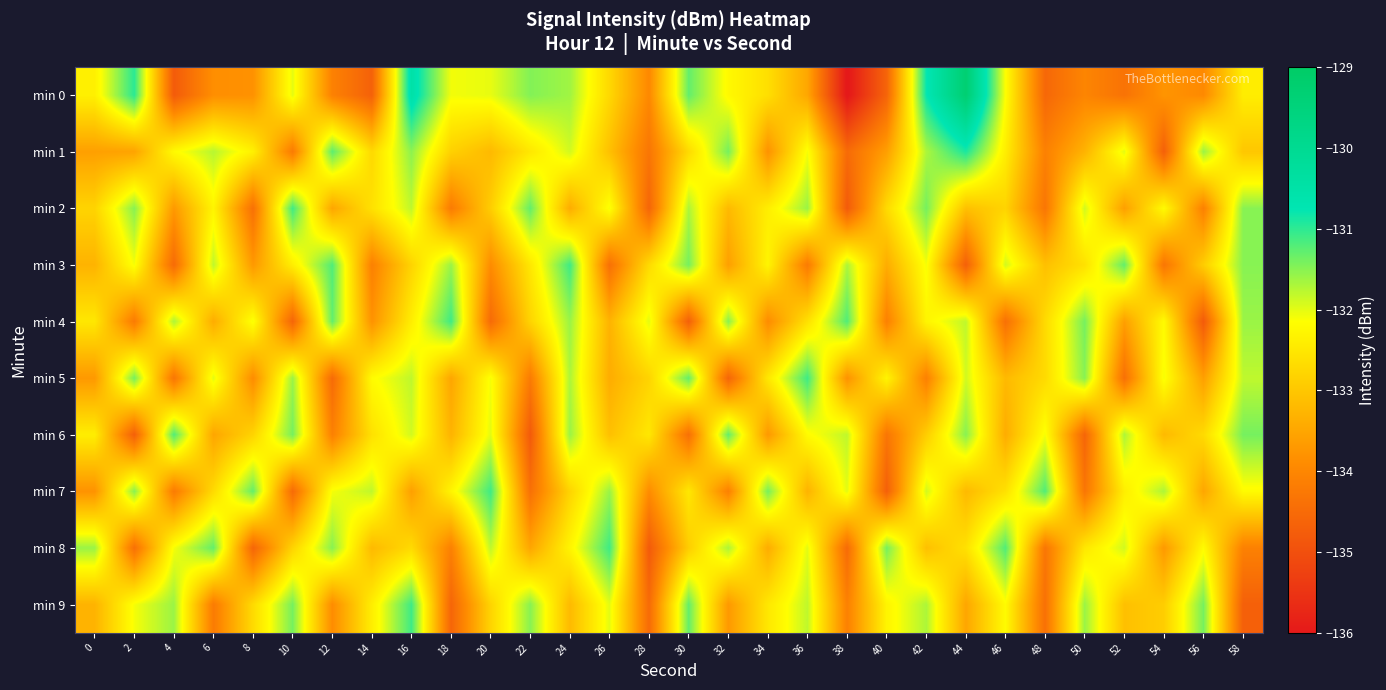

Reading left to right, list all the values displayed in this chart.

min 0: 0=-132.4	2=-131.0	4=-134.8	6=-133.9	8=-133.8	10=-132.0	12=-134.1	14=-134.7	16=-130.5	18=-132.1	20=-132.0	22=-131.5	24=-131.6	26=-132.7	28=-134.0	30=-131.3	32=-132.2	34=-132.6	36=-133.5	38=-136.1	40=-134.6	42=-130.8	44=-129.3	46=-132.1	48=-134.6	50=-134.0	52=-134.4	54=-133.8	56=-133.9	58=-132.4
min 1: 0=-133.6	2=-133.5	4=-132.2	6=-131.8	8=-132.4	10=-134.2	12=-131.3	14=-132.7	16=-131.5	18=-132.8	20=-133.2	22=-132.5	24=-131.9	26=-133.1	28=-134.3	30=-132.7	32=-131.4	34=-133.8	36=-132.1	38=-134.5	40=-133.6	42=-131.7	44=-130.9	46=-132.4	48=-134.1	50=-133.3	52=-132.0	54=-134.7	56=-131.6	58=-133.0
min 2: 0=-132.8	2=-131.5	4=-133.7	6=-132.3	8=-134.4	10=-131.1	12=-133.5	14=-132.6	16=-131.8	18=-134.2	20=-132.9	22=-131.3	24=-133.4	26=-132.1	28=-134.6	30=-131.7	32=-133.2	34=-132.4	36=-131.6	38=-134.8	40=-132.7	42=-131.4	44=-133.1	46=-132.8	48=-134.3	50=-131.9	52=-133.6	54=-132.2	56=-134.1	58=-131.5
min 3: 0=-133.3	2=-132.1	4=-134.5	6=-131.8	8=-133.7	10=-132.4	12=-131.2	14=-134.1	16=-132.8	18=-131.6	20=-133.9	22=-132.5	24=-131.1	26=-134.4	28=-132.7	30=-131.4	32=-133.6	34=-132.3	36=-134.2	38=-131.7	40=-133.4	42=-132.1	44=-134.7	46=-131.9	48=-133.1	50=-132.6	52=-131.3	54=-134.3	56=-132.9	58=-131.5
min 4: 0=-132.5	2=-134.2	4=-131.7	6=-133.4	8=-132.1	10=-134.6	12=-131.3	14=-133.8	16=-132.4	18=-131.1	20=-134.5	22=-132.8	24=-131.6	26=-133.3	28=-132.0	30=-134.7	32=-131.5	34=-133.9	36=-132.6	38=-131.2	40=-134.1	42=-132.3	44=-131.8	46=-134.4	48=-132.7	50=-131.4	52=-133.6	54=-132.2	56=-134.8	58=-131.6
min 5: 0=-133.7	2=-131.4	4=-134.3	6=-132.0	8=-133.9	10=-131.6	12=-134.5	14=-132.2	16=-131.8	18=-133.5	20=-132.1	22=-134.2	24=-131.7	26=-133.4	28=-132.8	30=-131.3	32=-134.6	34=-132.5	36=-131.1	38=-133.8	40=-132.3	42=-134.1	44=-131.9	46=-133.2	48=-132.7	50=-131.5	52=-134.4	54=-132.1	56=-133.6	58=-131.8
min 6: 0=-132.4	2=-134.7	4=-131.2	6=-133.5	8=-132.8	10=-131.4	12=-134.1	14=-132.6	16=-131.9	18=-133.3	20=-132.0	22=-134.8	24=-131.6	26=-133.1	28=-132.5	30=-134.4	32=-131.3	34=-133.7	36=-132.2	38=-131.8	40=-134.3	42=-132.9	44=-131.5	46=-133.4	48=-132.1	50=-134.6	52=-131.7	54=-133.2	56=-132.7	58=-131.4
min 7: 0=-133.8	2=-131.5	4=-134.2	6=-132.7	8=-131.3	10=-134.5	12=-132.1	14=-131.8	16=-133.6	18=-132.3	20=-131.1	22=-134.4	24=-132.8	26=-131.6	28=-133.9	30=-132.5	32=-134.1	34=-131.4	36=-133.3	38=-132.0	40=-134.7	42=-131.9	44=-133.2	46=-132.6	48=-131.2	50=-134.3	52=-132.4	54=-131.7	56=-133.5	58=-132.2
min 8: 0=-131.6	2=-134.4	4=-132.1	6=-131.3	8=-134.6	10=-132.8	12=-131.5	14=-133.2	16=-132.7	18=-134.1	20=-131.8	22=-133.5	24=-132.3	26=-131.1	28=-134.8	30=-132.9	32=-131.7	34=-133.4	36=-132.0	38=-134.5	40=-131.4	42=-133.1	44=-132.6	46=-131.2	48=-134.3	50=-132.5	52=-131.9	54=-133.7	56=-132.2	58=-134.1
min 9: 0=-133.3	2=-132.1	4=-131.6	6=-134.2	8=-132.7	10=-131.4	12=-133.9	14=-132.4	16=-131.1	18=-134.6	20=-132.8	22=-131.5	24=-133.2	26=-132.0	28=-134.5	30=-131.3	32=-133.7	34=-132.5	36=-131.8	38=-134.1	40=-132.3	42=-131.7	44=-133.5	46=-132.2	48=-134.4	50=-131.6	52=-133.1	54=-132.9	56=-131.4	58=-134.7